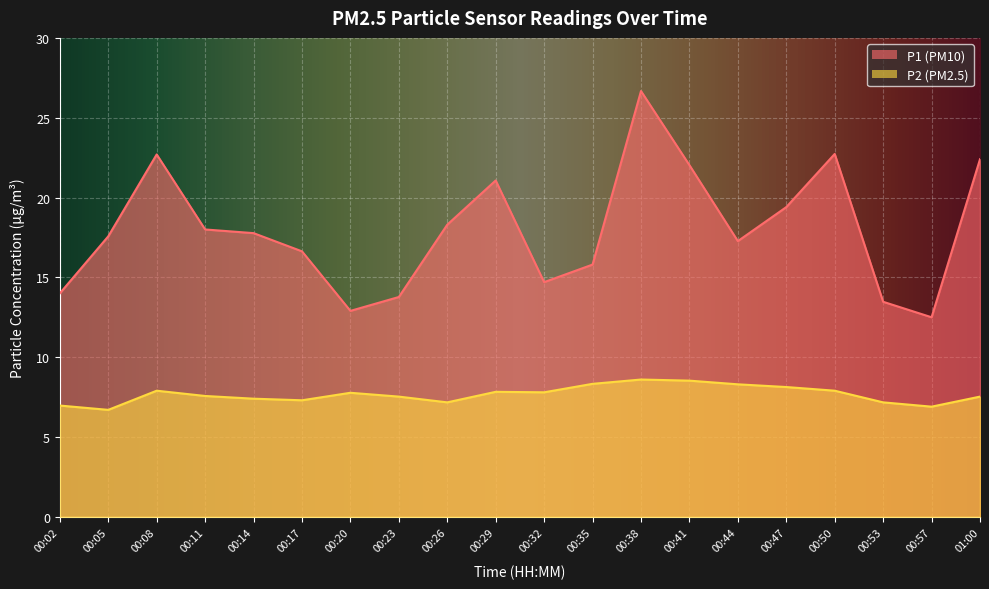

What is the difference between the maximum and second lowest values in the P1 series?

13.8